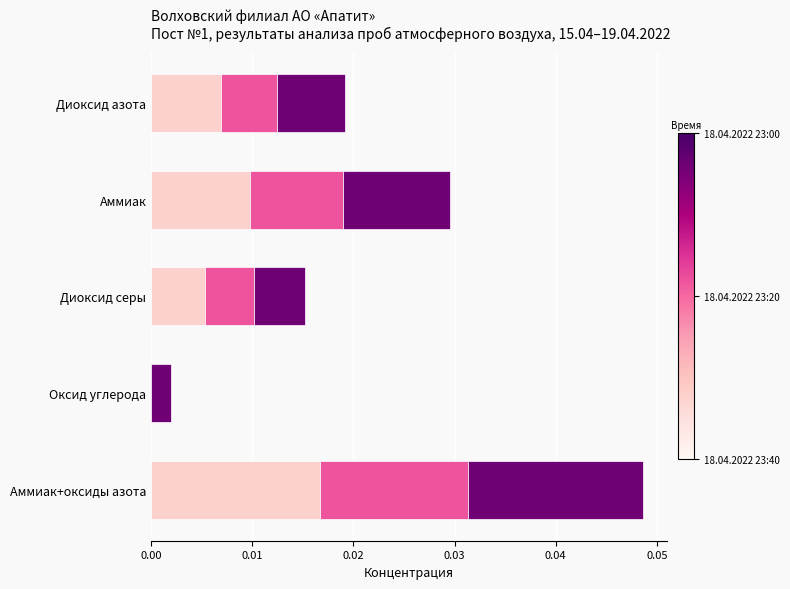

At which category is the sum across all series the highest?

Аммиак+оксиды азота